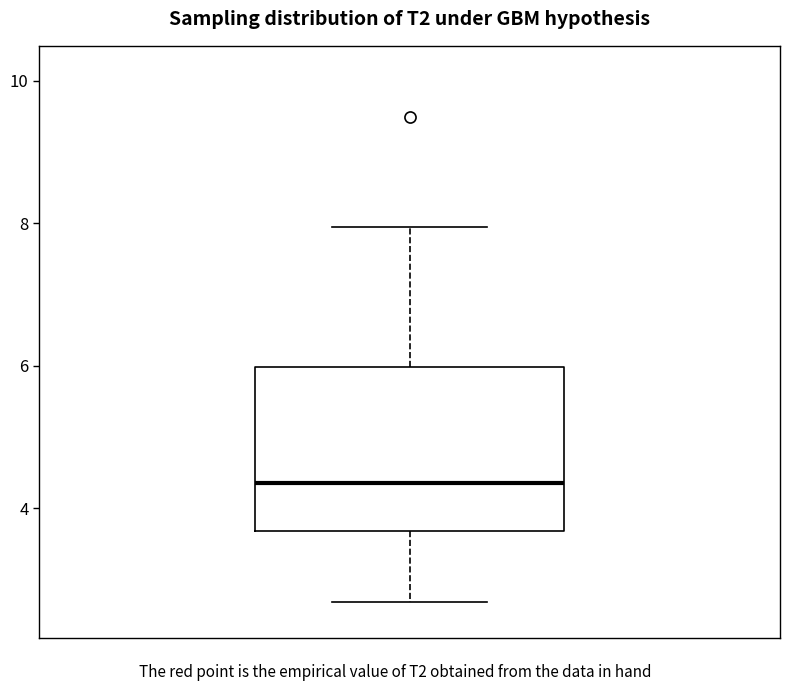

Transcribe this box plot: give where the median line is, the range the box spans, and where the two whiskers end, as read against the y-axis. The values are not printed on the chart, so give them approximately, as read against the axis.

median 4.4, box 3.6 to 6.0, whiskers 2.6 to 8.0